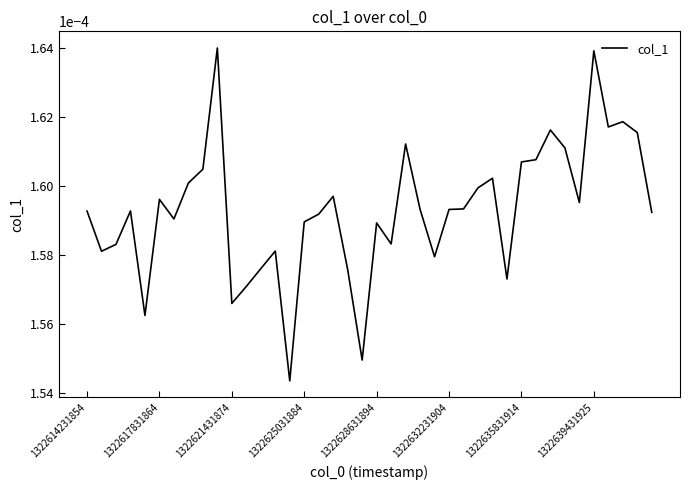

Is this an area chart (filled region under the line)?

No